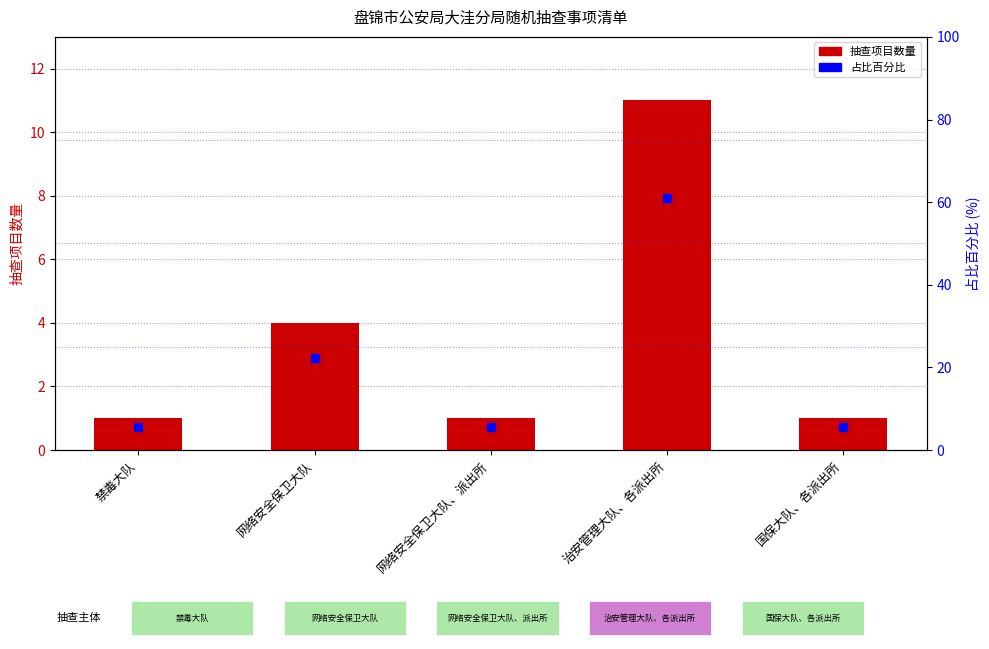

At which category is the sum across all series the highest?

治安管理大队、各派出所